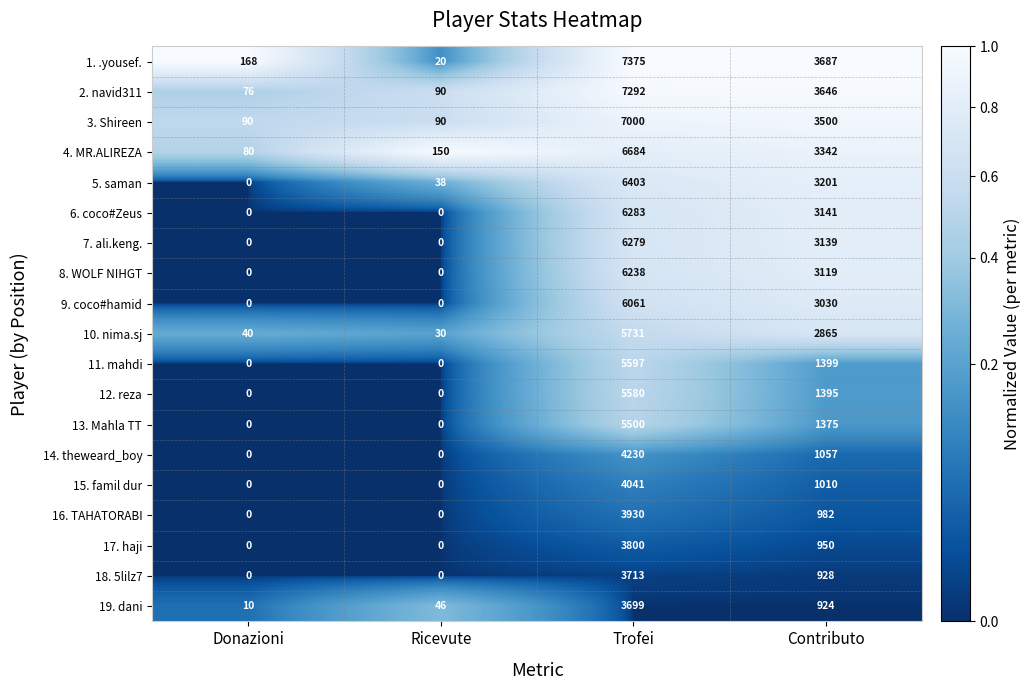

At which category is the sum across all series the highest?

Trofei